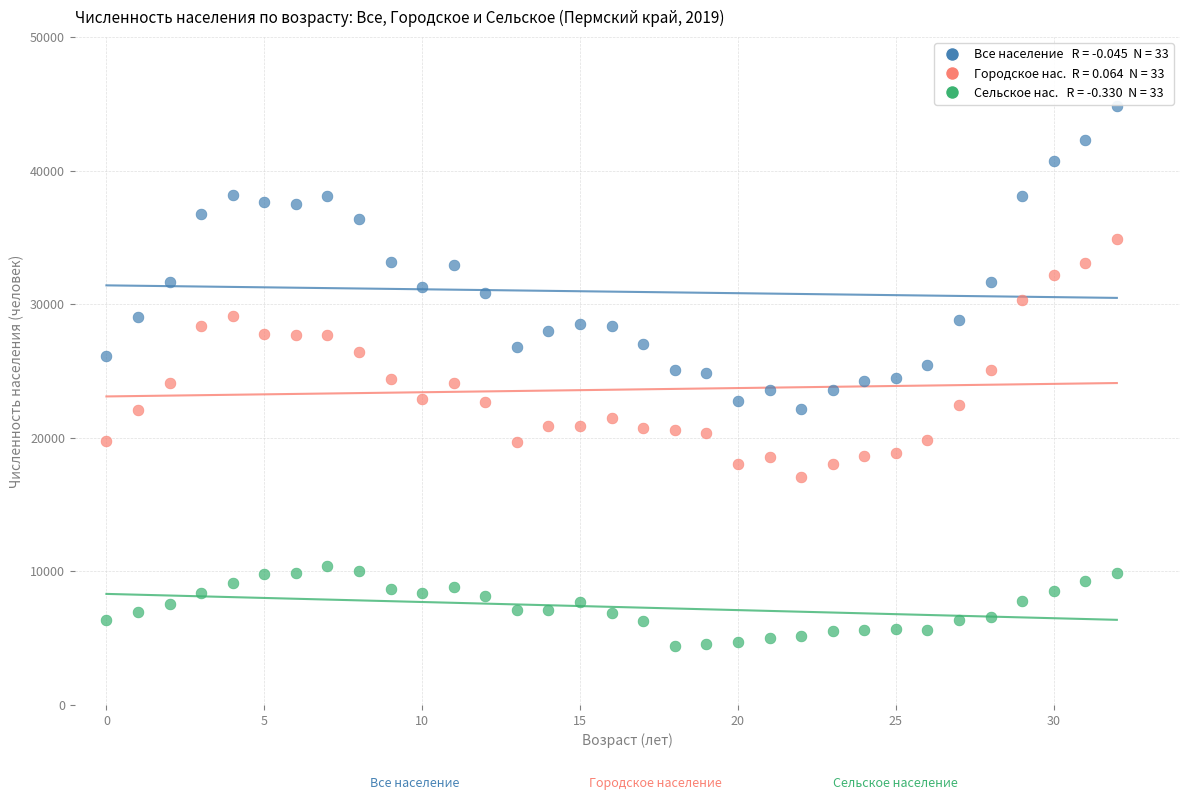

Across all data points, what is the range of Y values (max minus min)?

40377